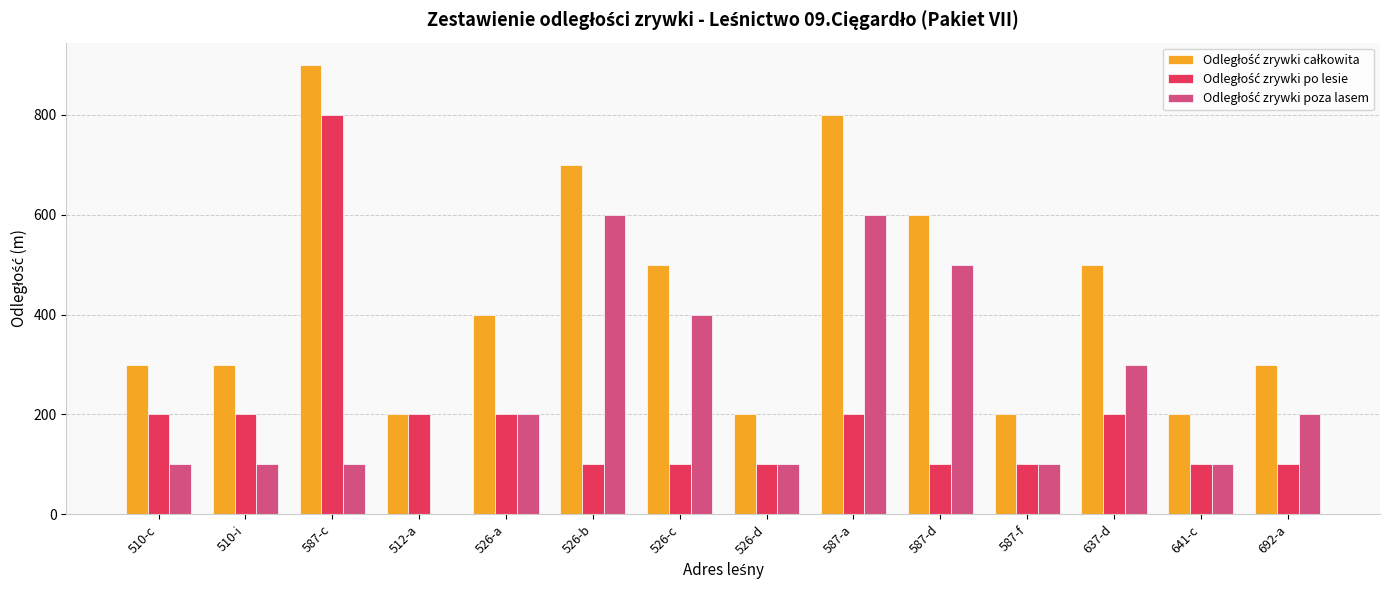

What is the total value across all series at 587-c?

1800